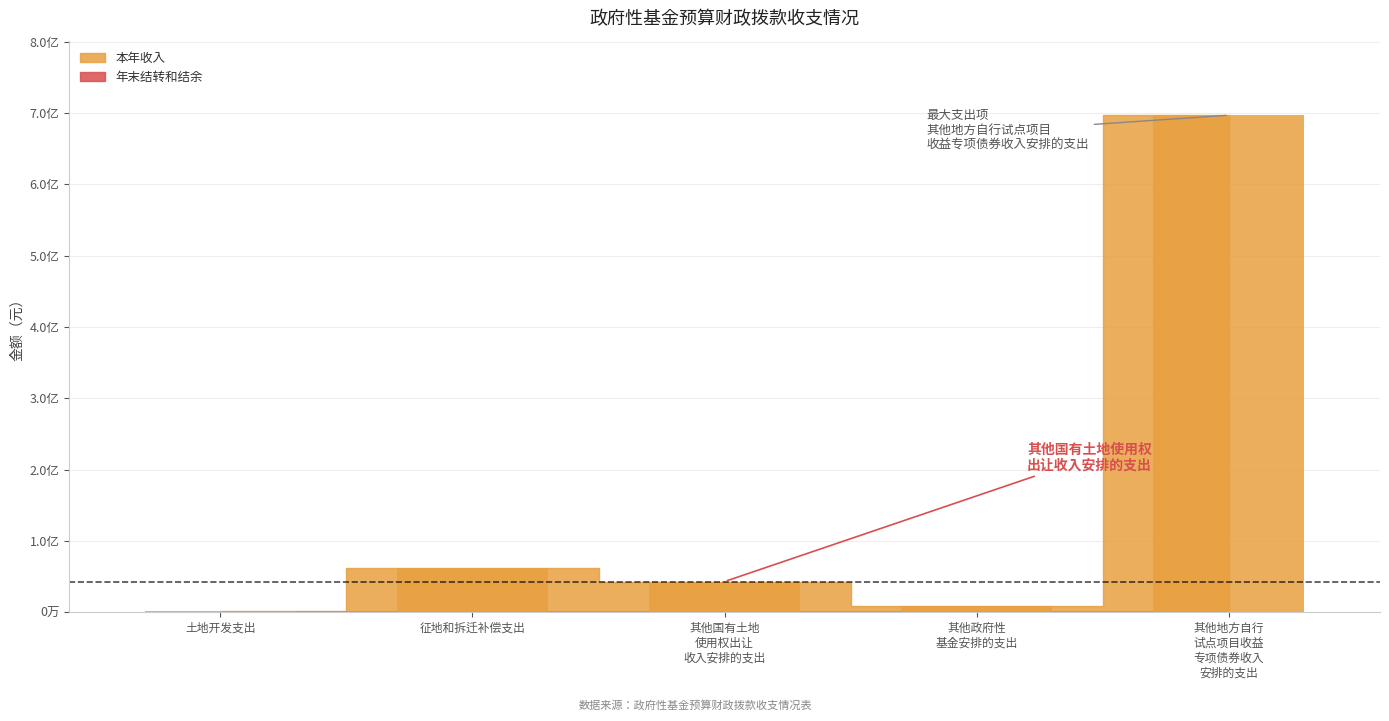

What is the spread (max minus min) of values at 其他地方自行试点项目收益专项债券收入安排的支出?

697000000